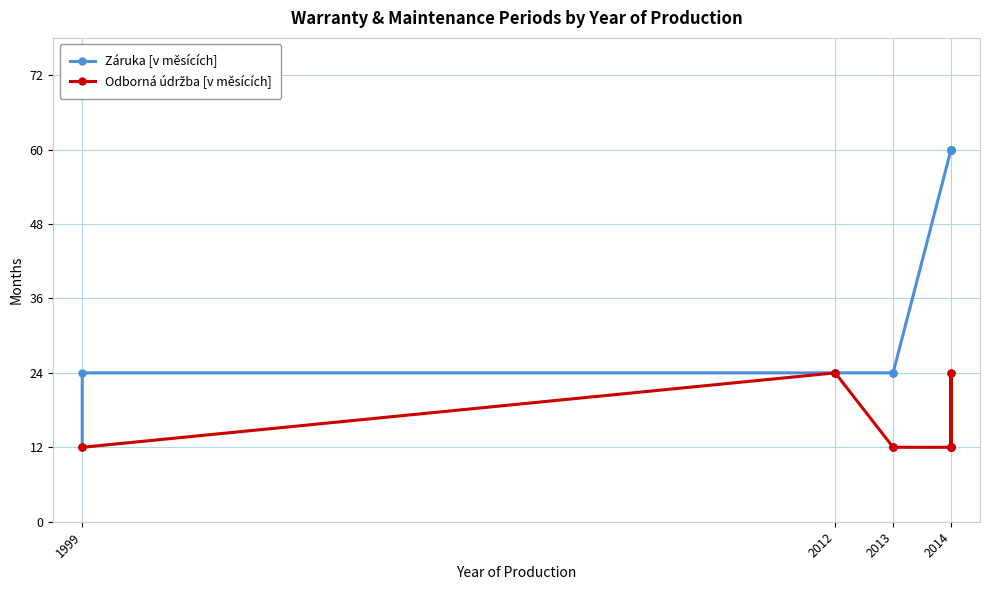

Reading left to right, extract all data points from this chart.

Záruka [v měsících]: 12	24	24	24	24	24	24	60	60	60	60	60	60	60	60
Odborná údržba [v měsících]: 12	12	24	24	12	12	12	12	12	12	12	24	12	12	24